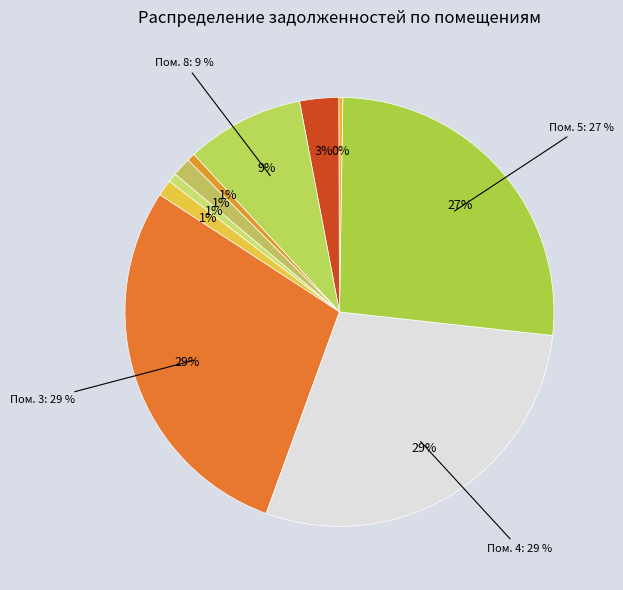

What is the change in value from 6 to 8?

+11238.7